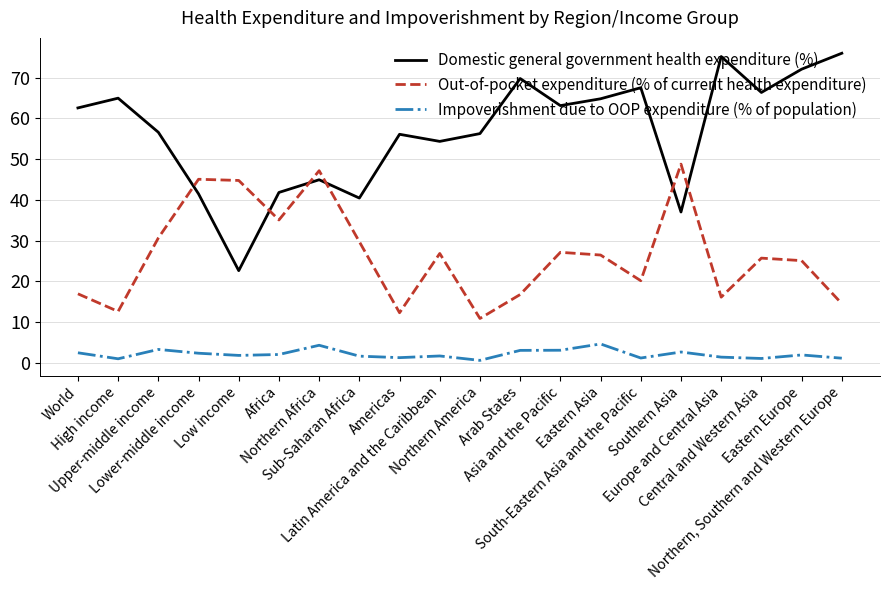

What value does the Domestic general government health expenditure (%) series have at Northern, Southern and Western Europe?

76.0